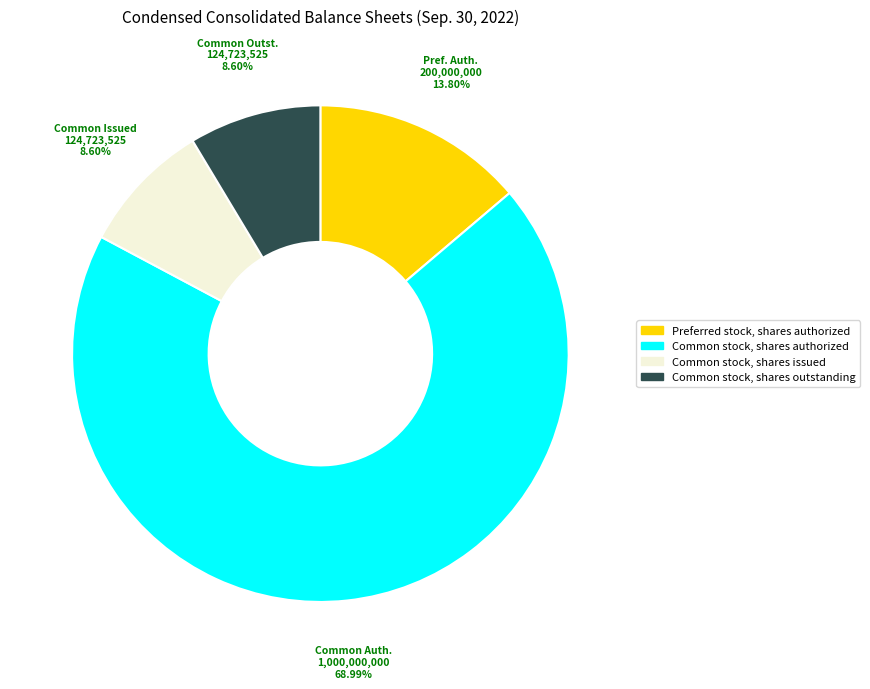

Is there a majority slice in this chart?

Yes